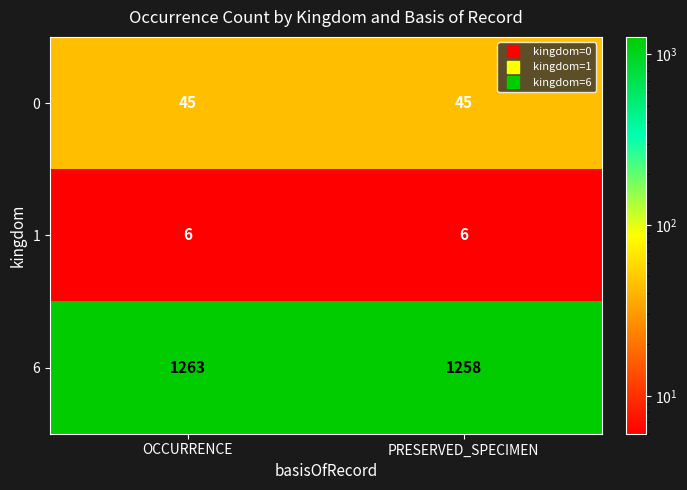

What is the greatest value displayed?

1263